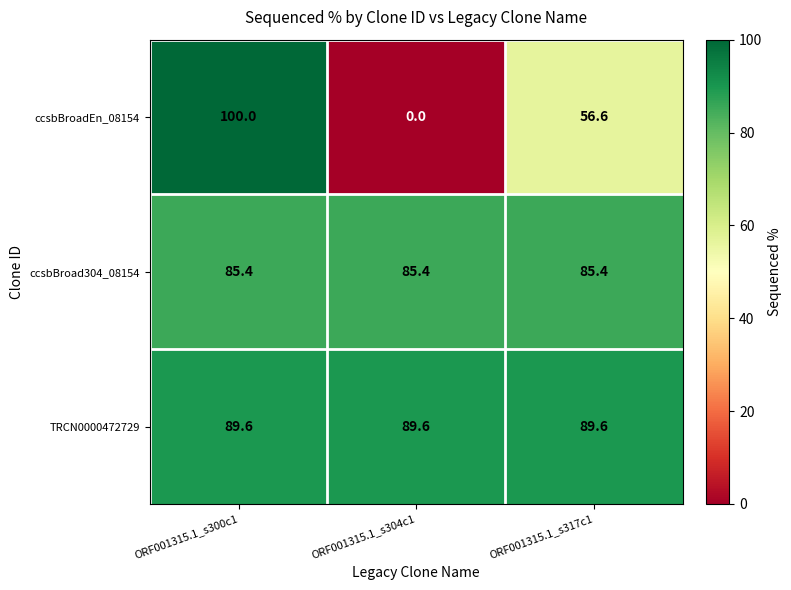

Reading left to right, extract all data points from this chart.

ccsbBroadEn_08154: ORF001315.1_s300c1=100.0	ORF001315.1_s304c1=0.0	ORF001315.1_s317c1=56.6
ccsbBroad304_08154: ORF001315.1_s300c1=85.4	ORF001315.1_s304c1=85.4	ORF001315.1_s317c1=85.4
TRCN0000472729: ORF001315.1_s300c1=89.6	ORF001315.1_s304c1=89.6	ORF001315.1_s317c1=89.6